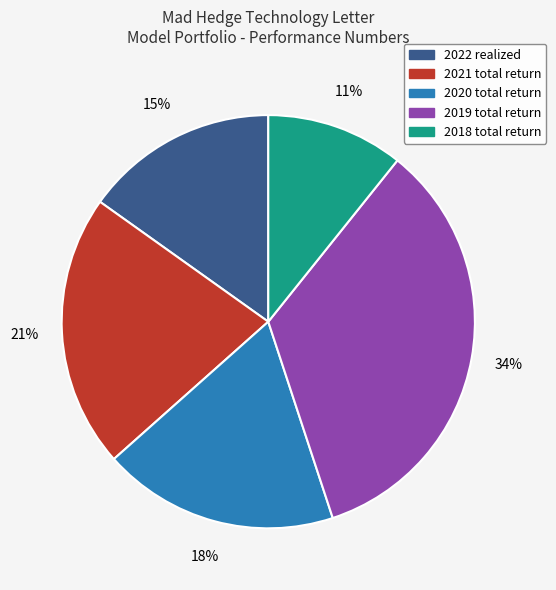

To the nearest percent, what is the difference between the largest and smallest slice percentages?

23%